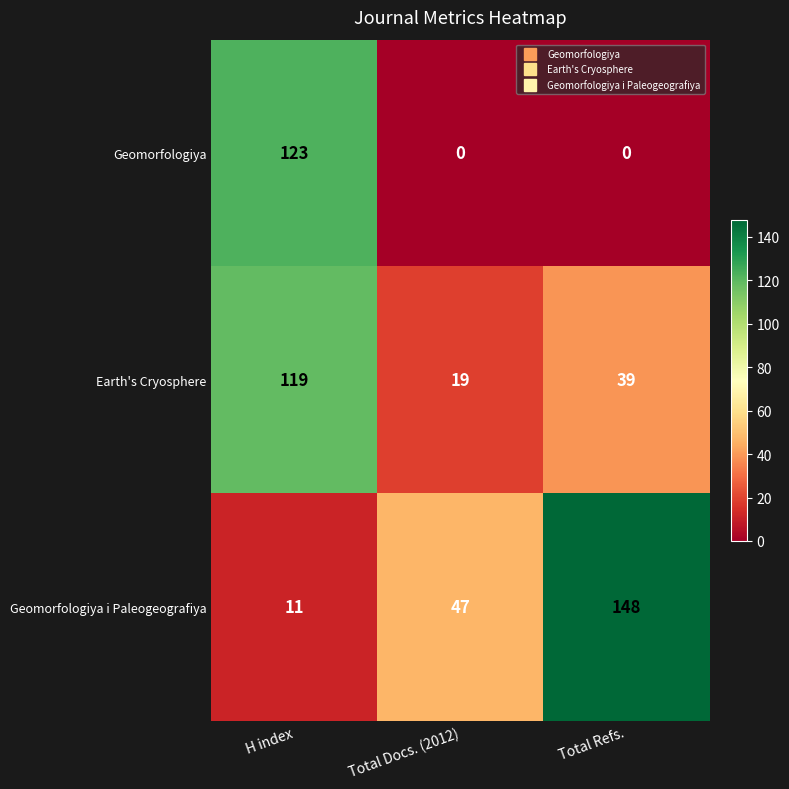

Which series has the widest spread of values?

Geomorfologiya i Paleogeografiya